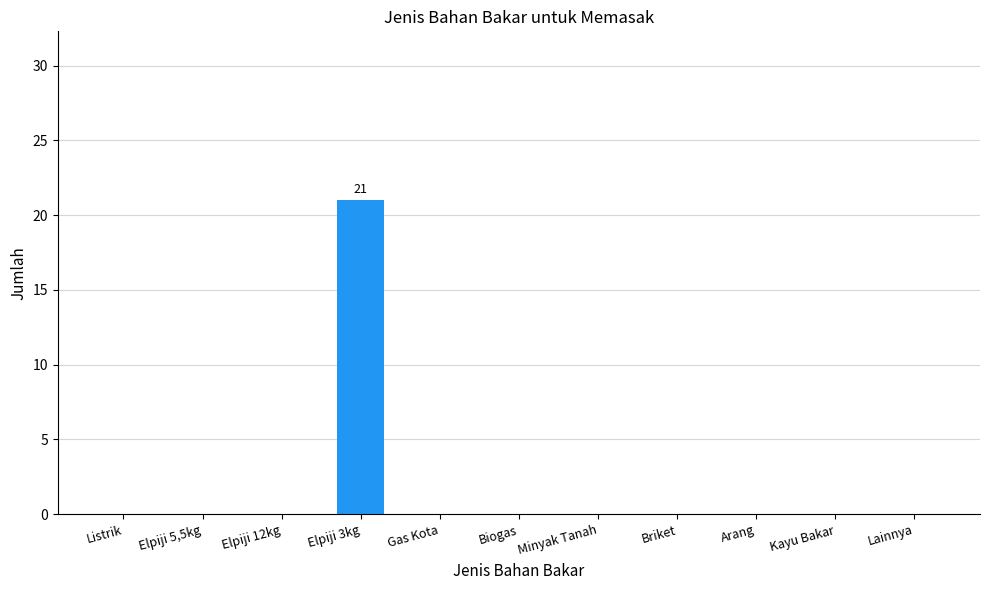

What is the change in value from Elpiji 3kg to Biogas?

-21